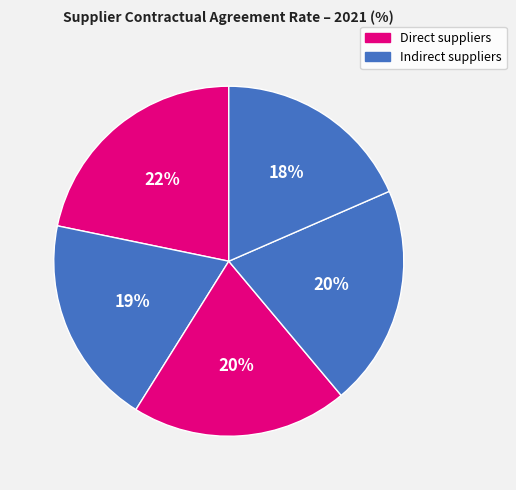

How many slices are in this pie chart?

5